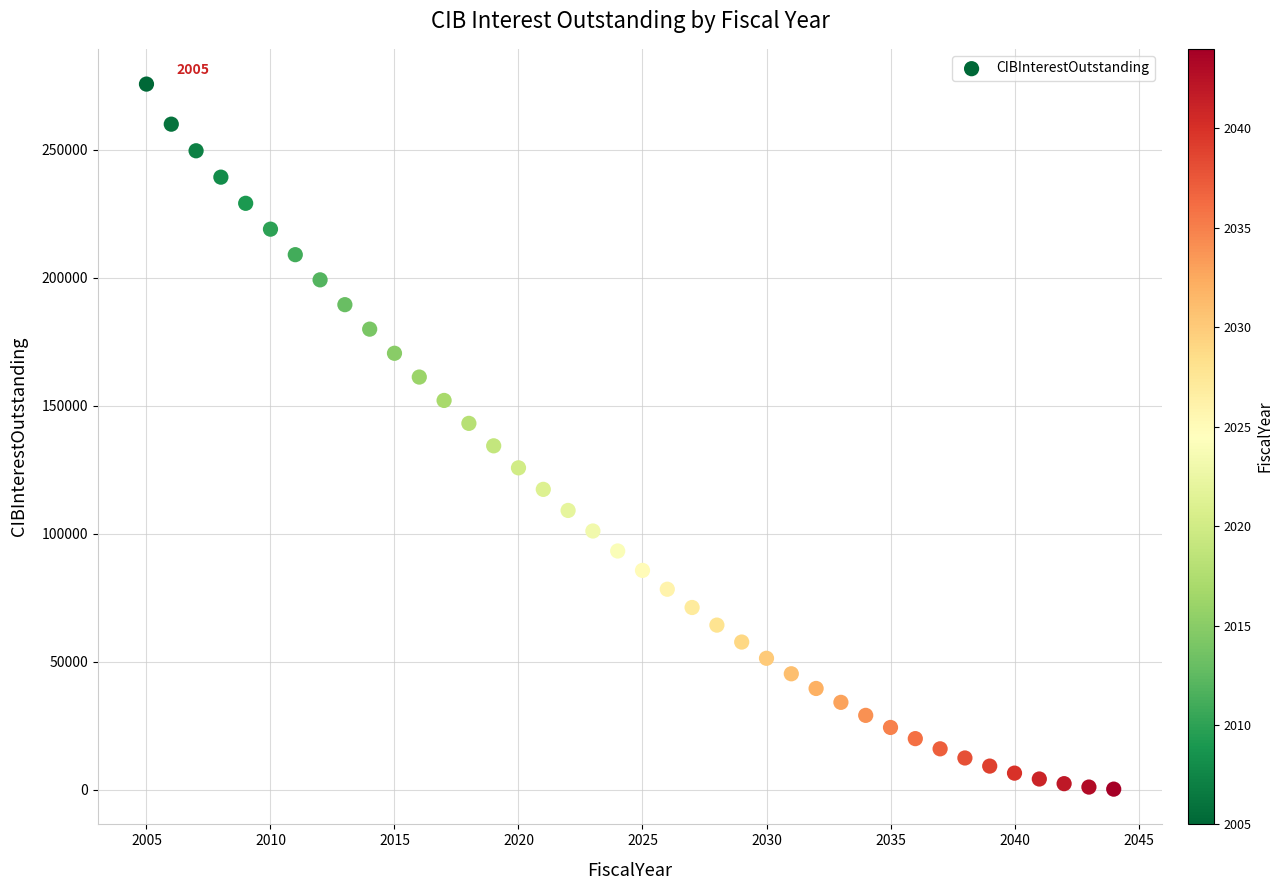

What is the range of Y values (max minus min)?

275445.0